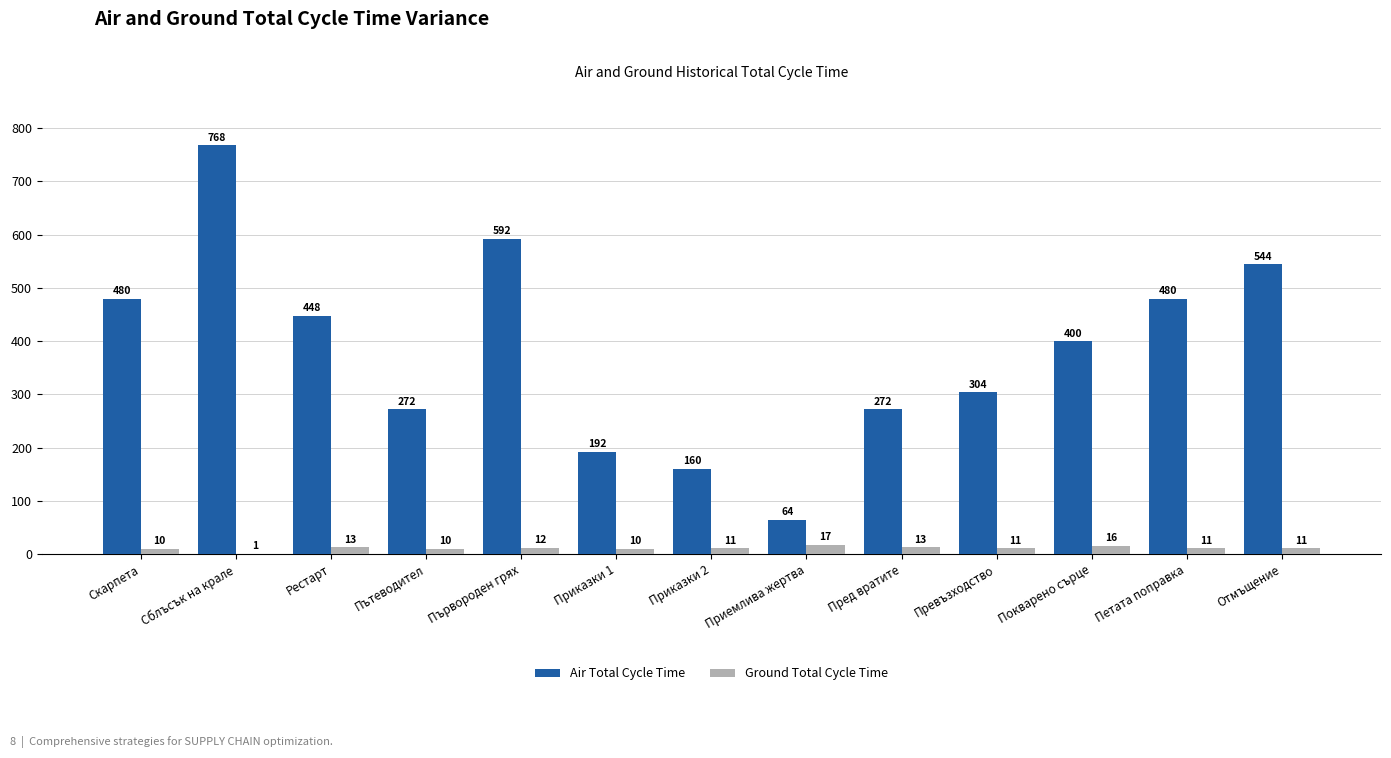

Reading left to right, list all the values displayed in this chart.

Air Total Cycle Time: Скарпета=480	Сблъсък на крале=768	Рестарт=448	Пътеводител=272	Първороден грях=592	Приказки 1=192	Приказки 2=160	Приемлива жертва=64	Пред вратите=272	Превъзходство=304	Покварено сърце=400	Петата поправка=480	Отмъщение=544
Ground Total Cycle Time: Скарпета=10	Сблъсък на крале=1	Рестарт=13	Пътеводител=10	Първороден грях=12	Приказки 1=10	Приказки 2=11	Приемлива жертва=17	Пред вратите=13	Превъзходство=11	Покварено сърце=16	Петата поправка=11	Отмъщение=11